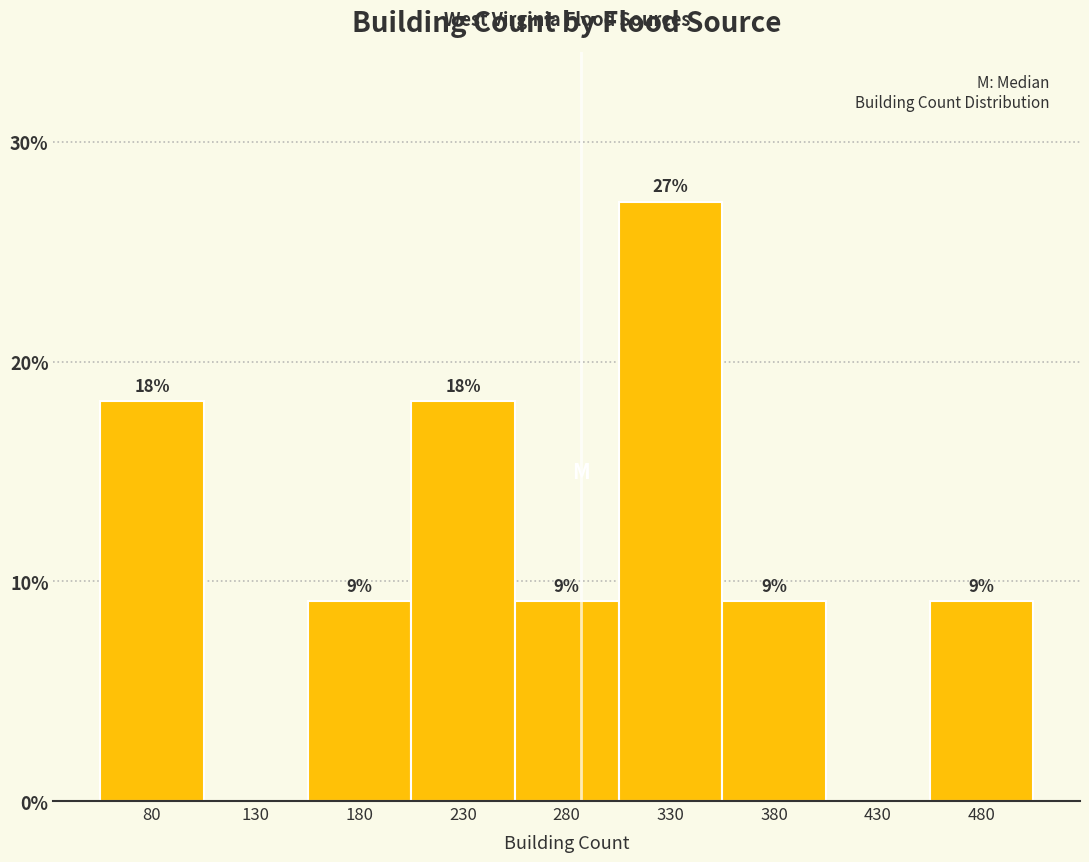

Are the bars horizontal?

No